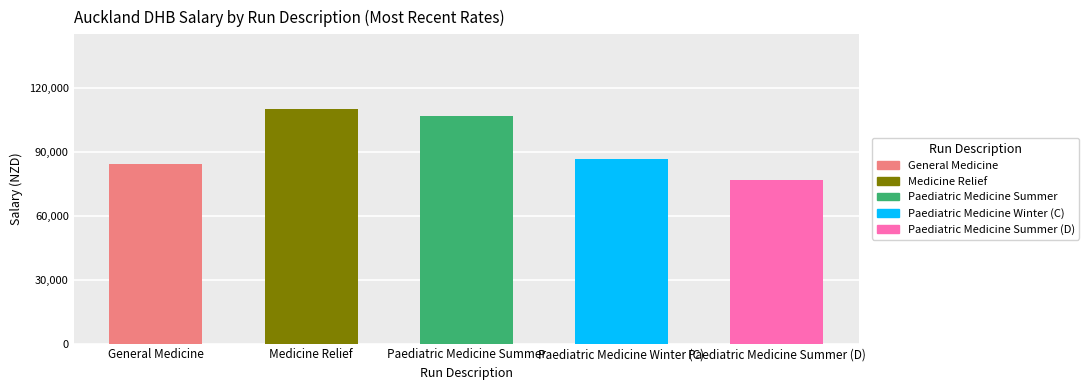

Does the chart contain stacked bars?

No